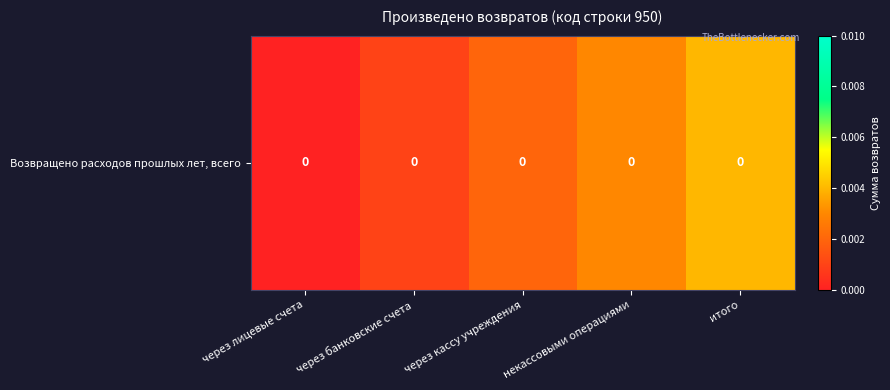

Rank the categories by value from lowest to highest.

через лицевые счета, через банковские счета, через кассу учреждения, некассовыми операциями, итого